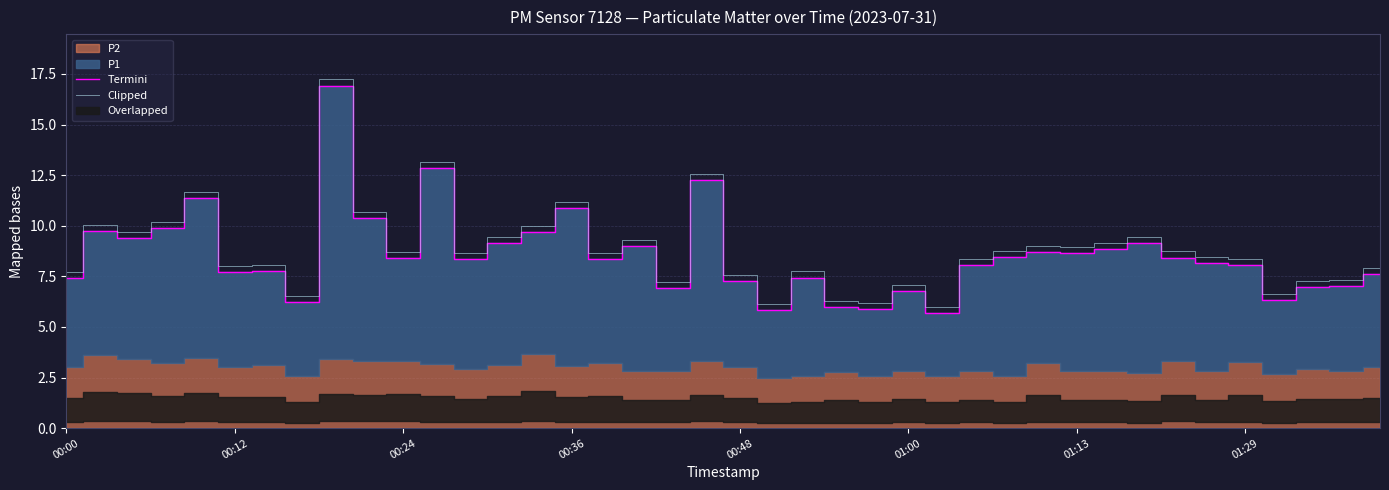

Between 26 and 9, which is larger?

9